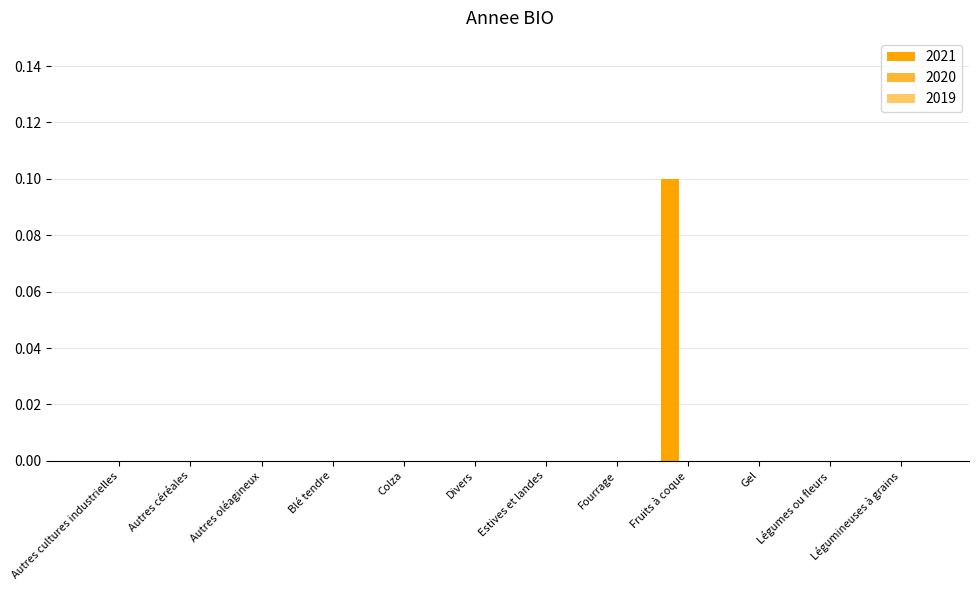

Which label corresponds to the largest value in the chart?

Fruits à coque